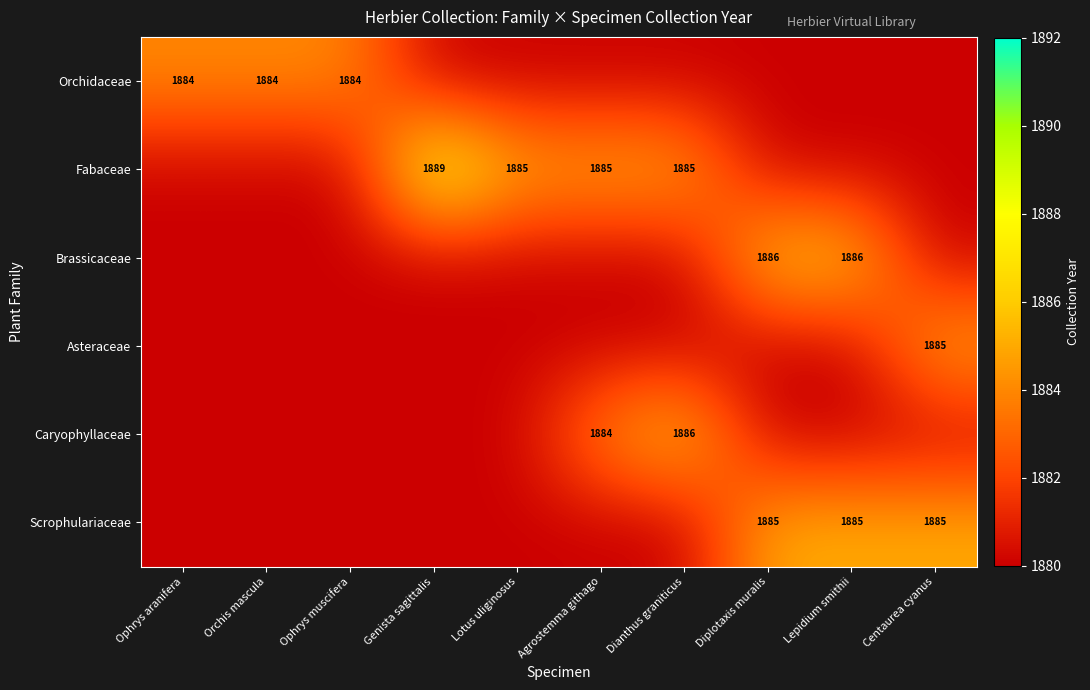

The Orchidaceae series shows 1884 at Ophrys muscifera. True or false?

True